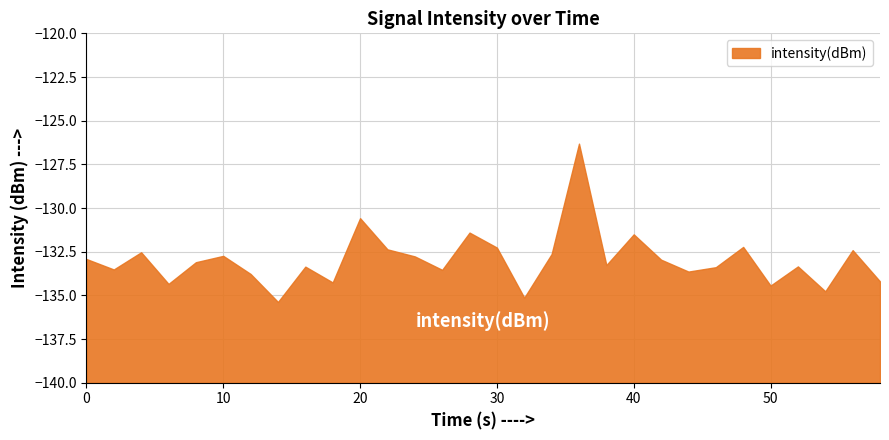

What is the average value?

-133.0